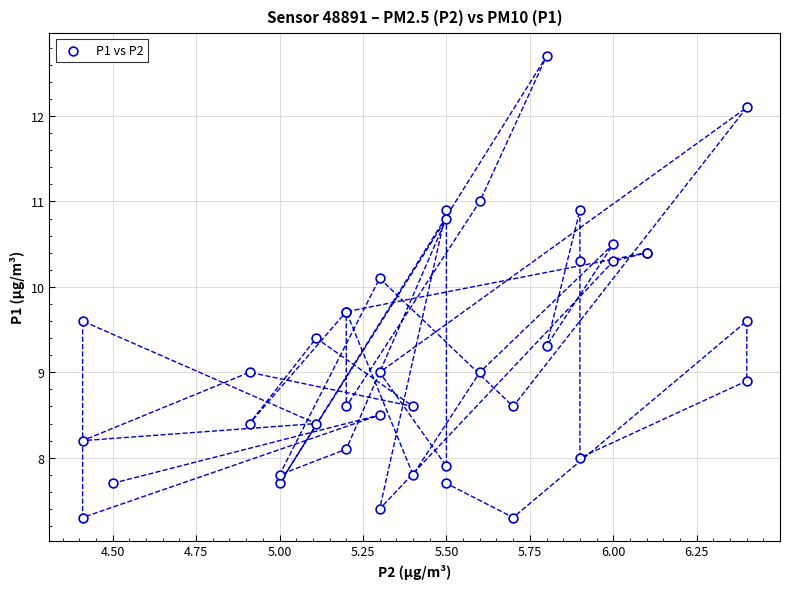

What Y value in the scatter plot is closest to 10?

10.1